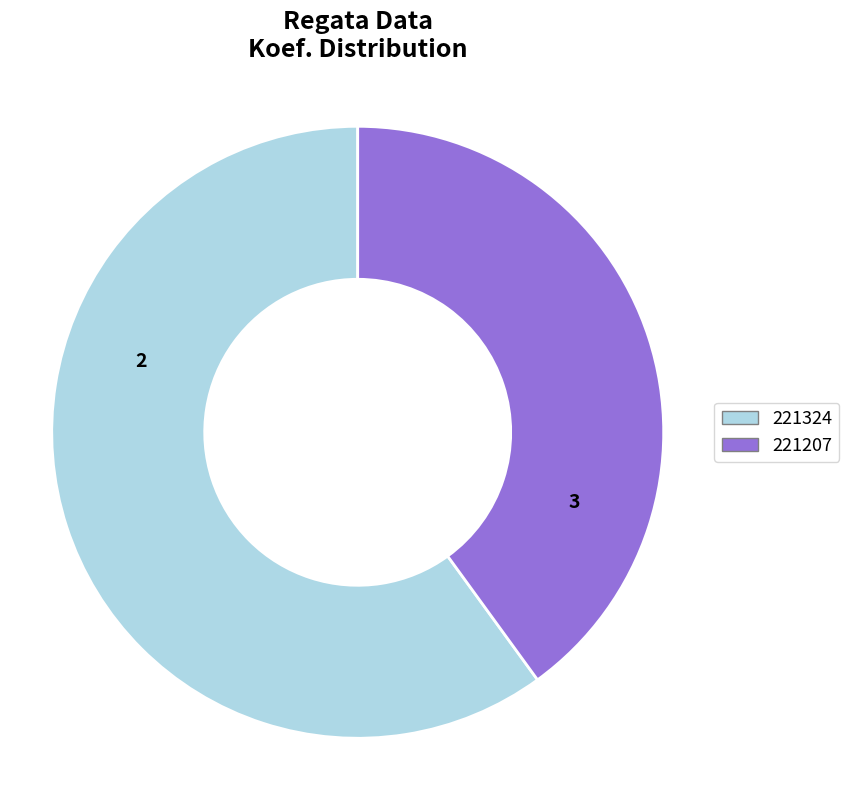

True or false: 221324 accounts for 60% of the total.

True